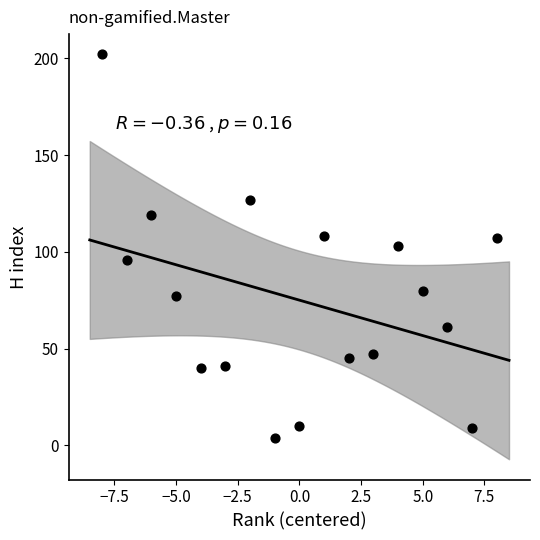

What is the range of Y values (max minus min)?

198